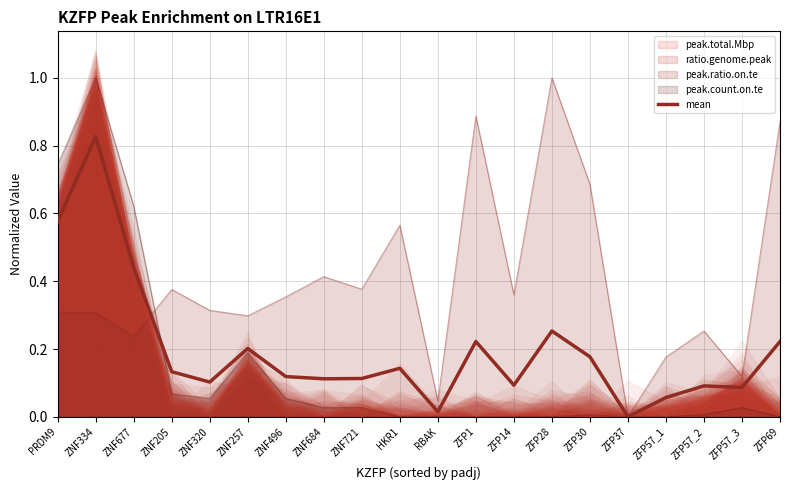

What is the label of the 4th point from the left?

ZNF205